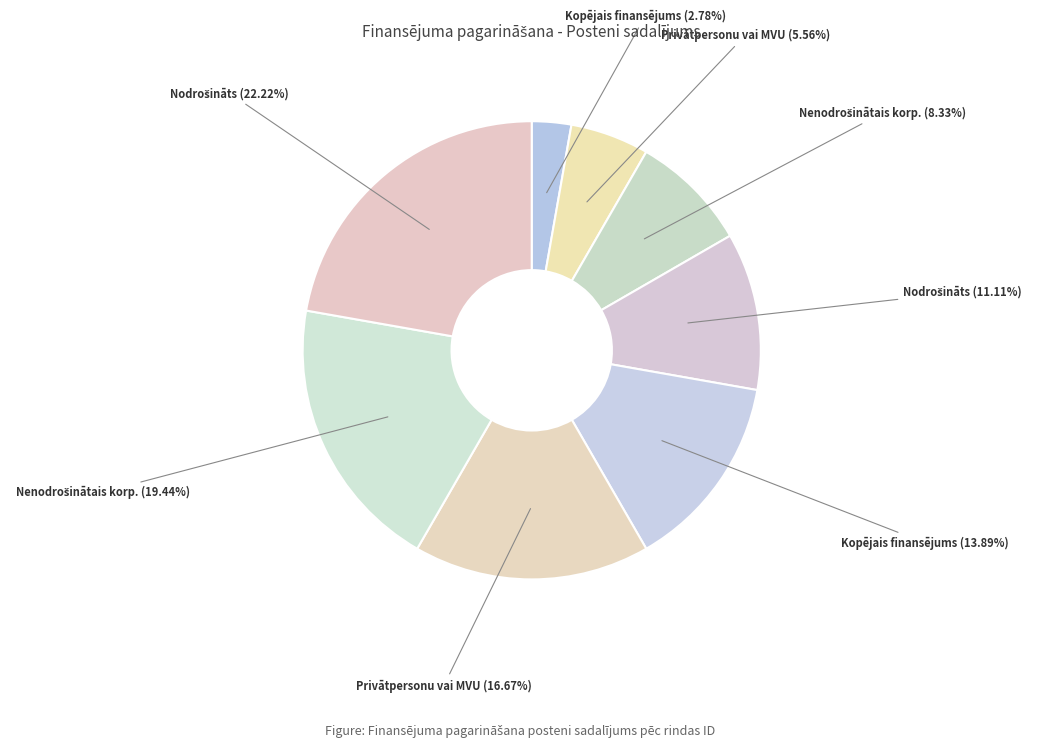

Does any single category account for the majority?

No